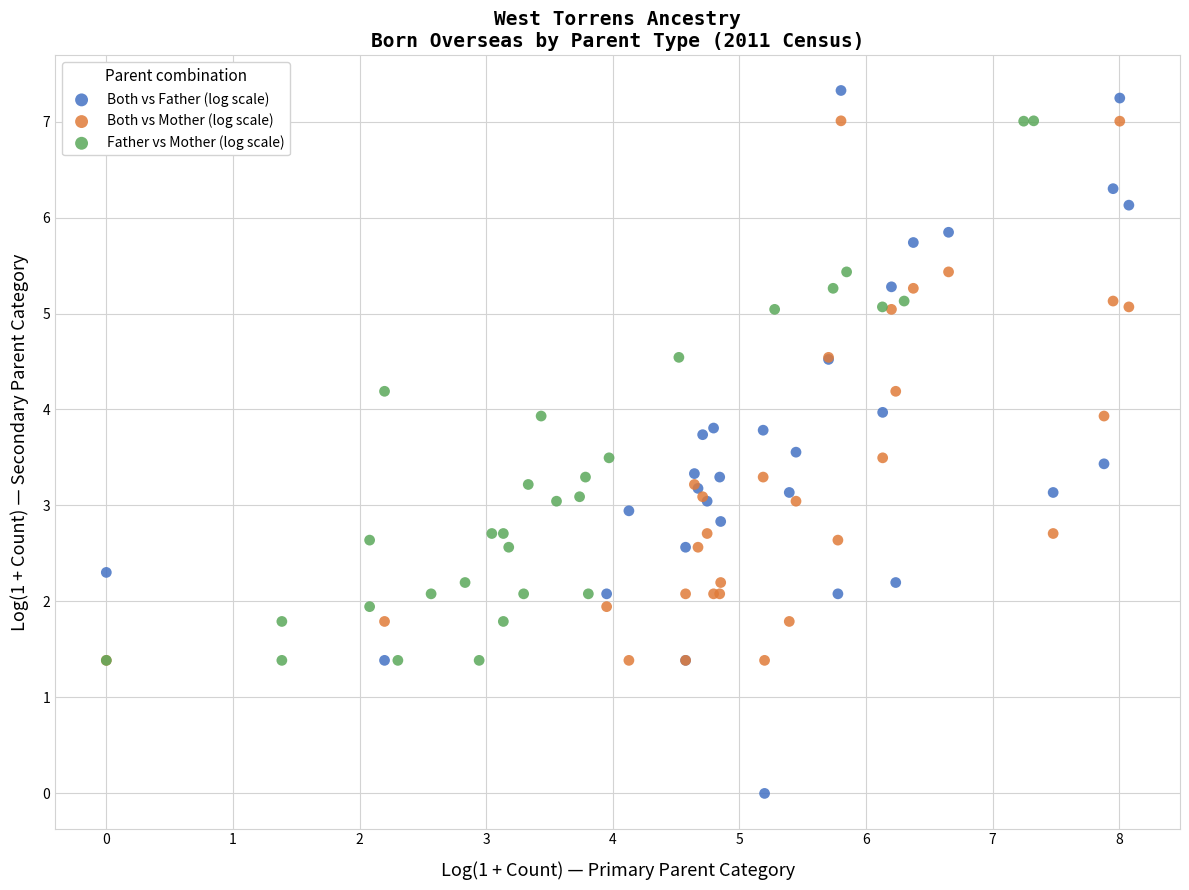

Which series contains the lowest Y value?

Both vs Father (log scale)